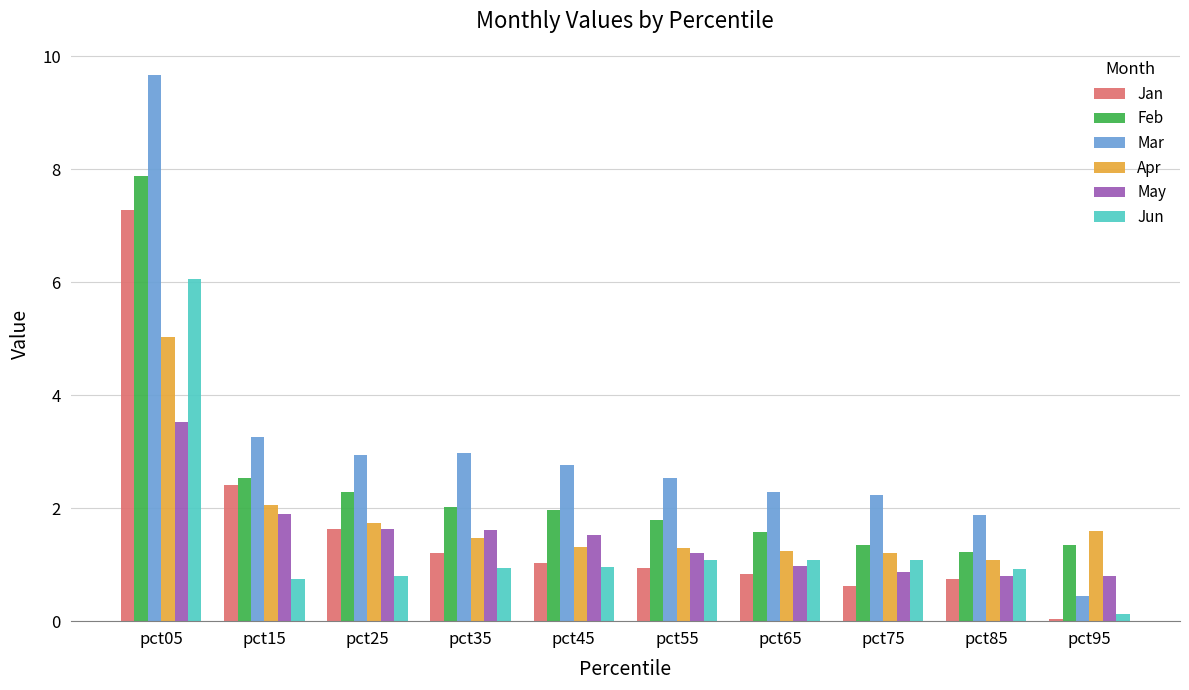

The value of Mar at pct35 is 3.0. True or false?

True